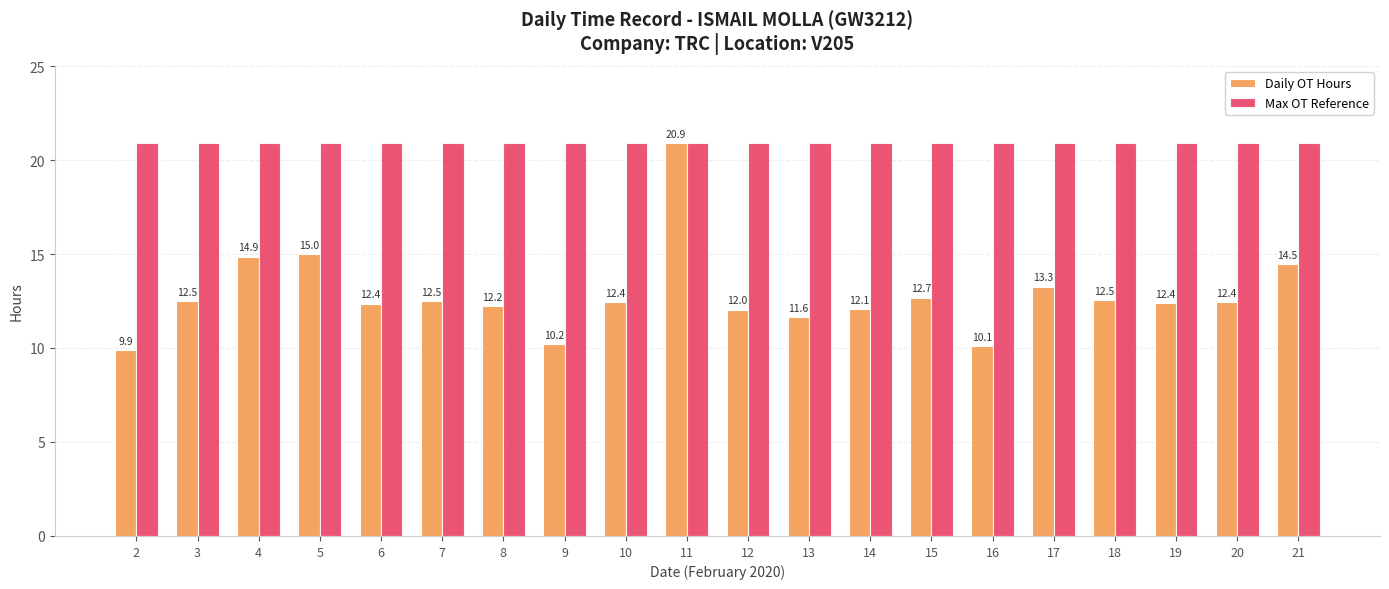

What is the minimum value shown in the chart?

9.9